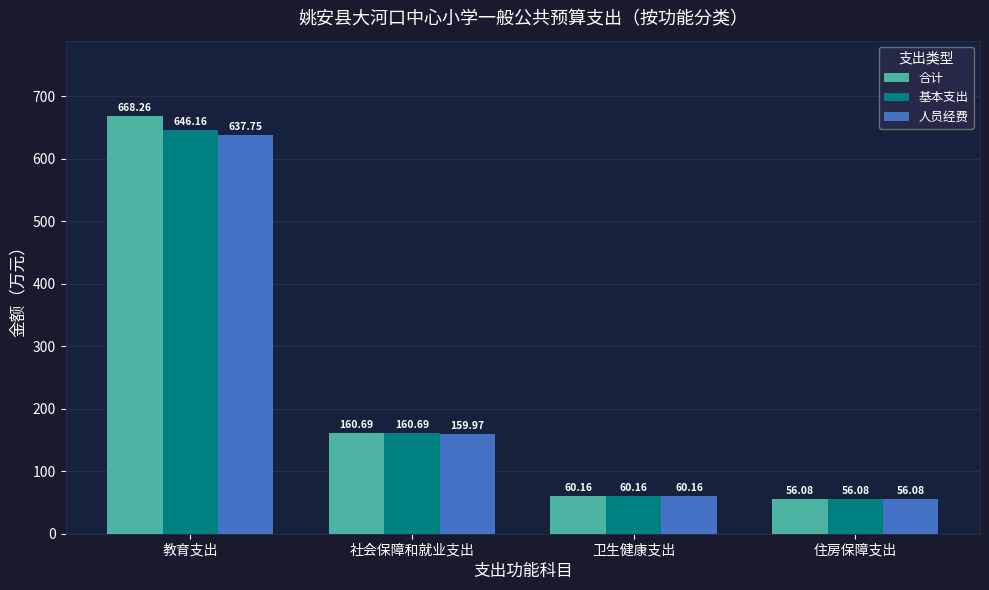

Is it true that 合计 equals 60.2 at 卫生健康支出?

True